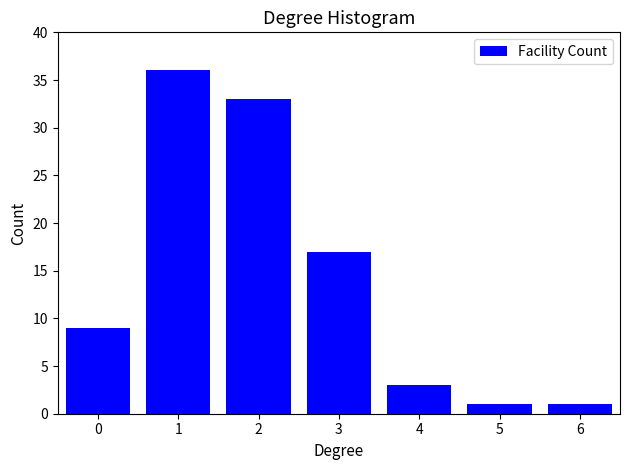

Reading left to right, extract all data points from this chart.

9	36	33	17	3	1	1